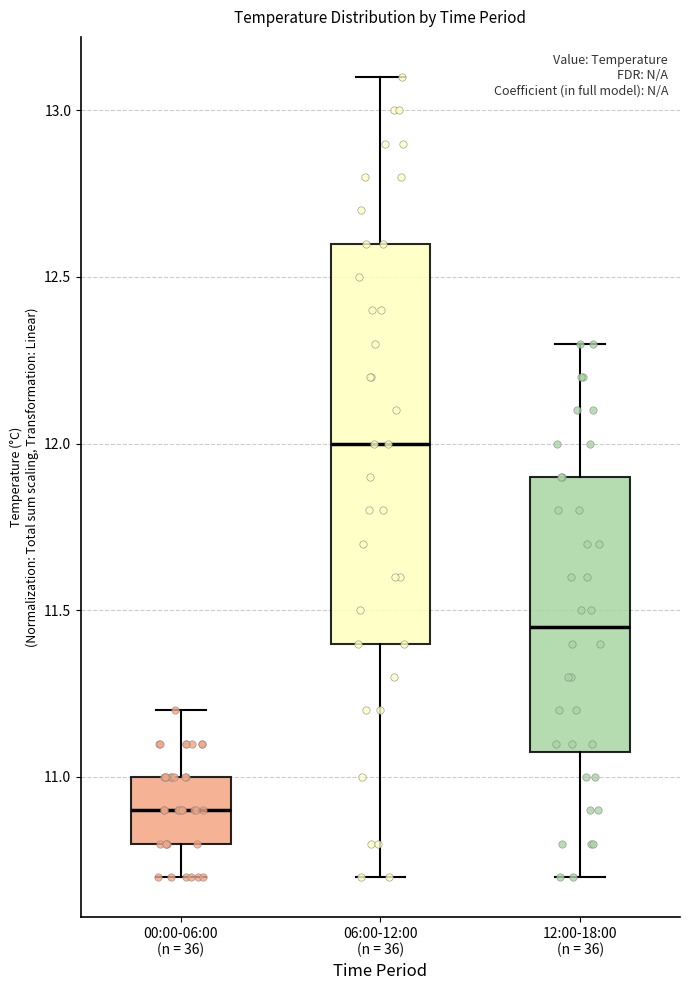

Reading left to right, read every box against the y-axis: the position of its median line, the range the box covers, and the ends of its whiskers. The values are not printed on the chart, so give them approximately, as read against the axis.

00:00-06:00 (n = 36): median 10.90, box 10.80 to 11.00, whiskers 10.70 to 11.20
06:00-12:00 (n = 36): median 12.00, box 11.40 to 12.60, whiskers 10.70 to 13.10
12:00-18:00 (n = 36): median 11.45, box 11.10 to 11.90, whiskers 10.70 to 12.30